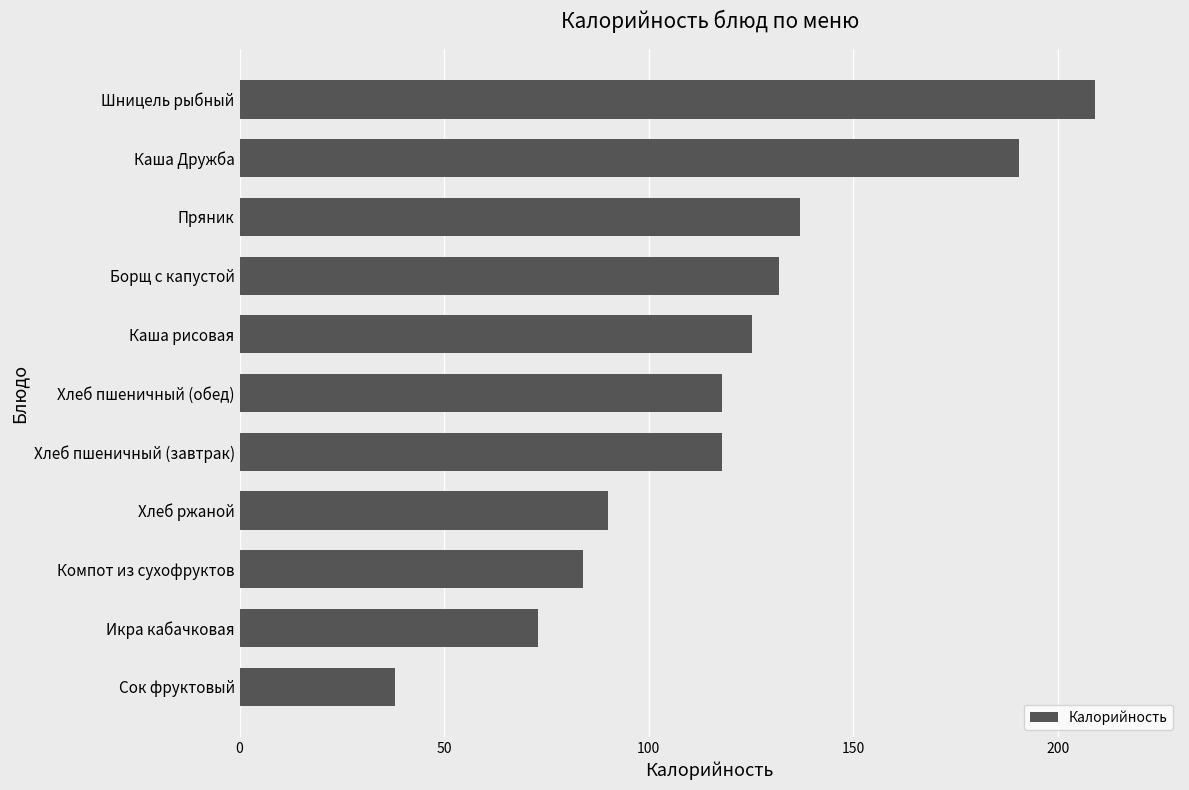

What is the greatest value displayed?

209.0